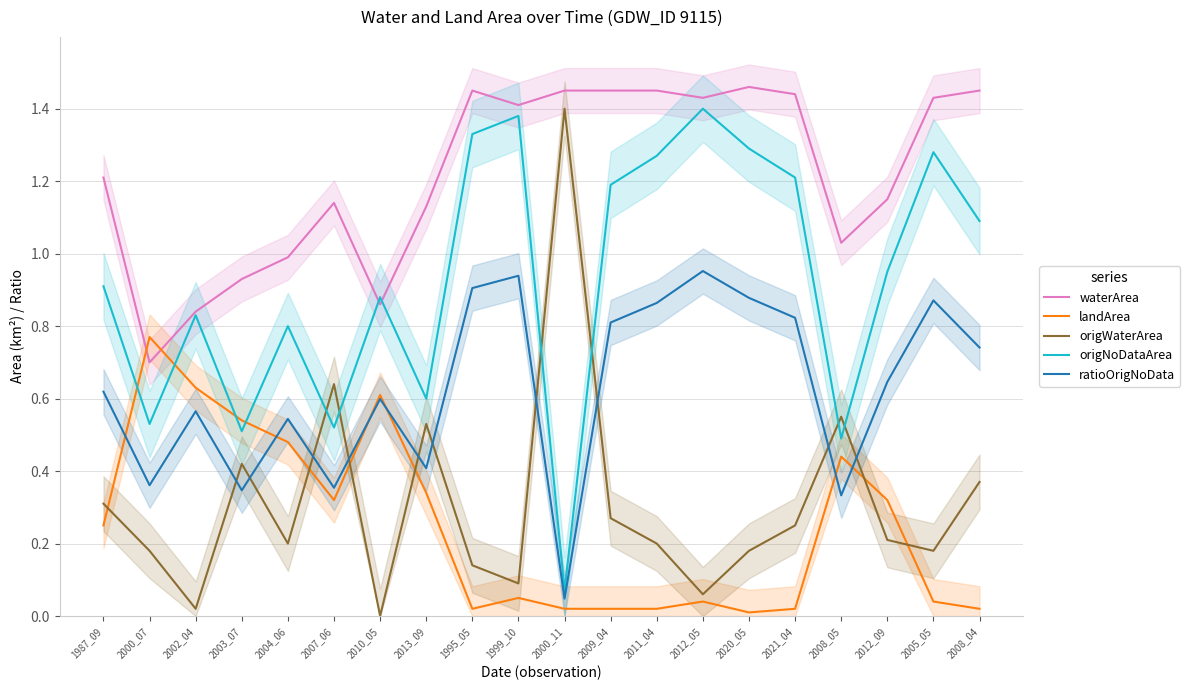

What is the sum of the waterArea values at 2000_07 and 2013_09?

1.8